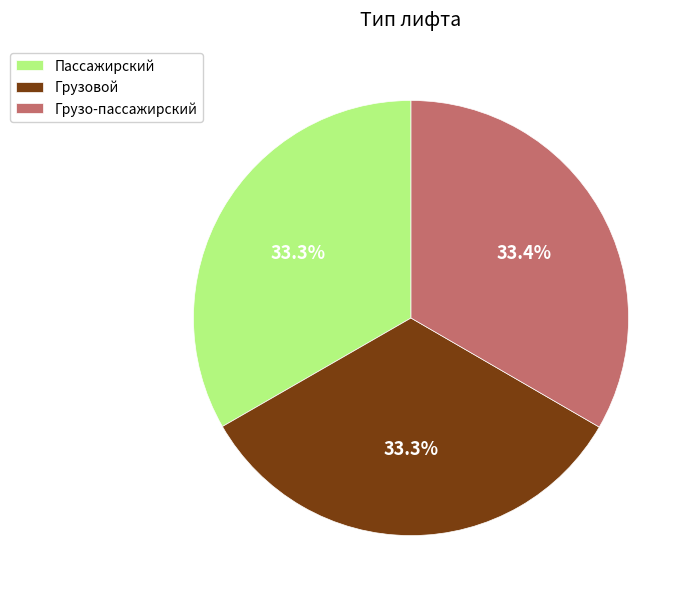

Is Пассажирский the majority of the pie?

No